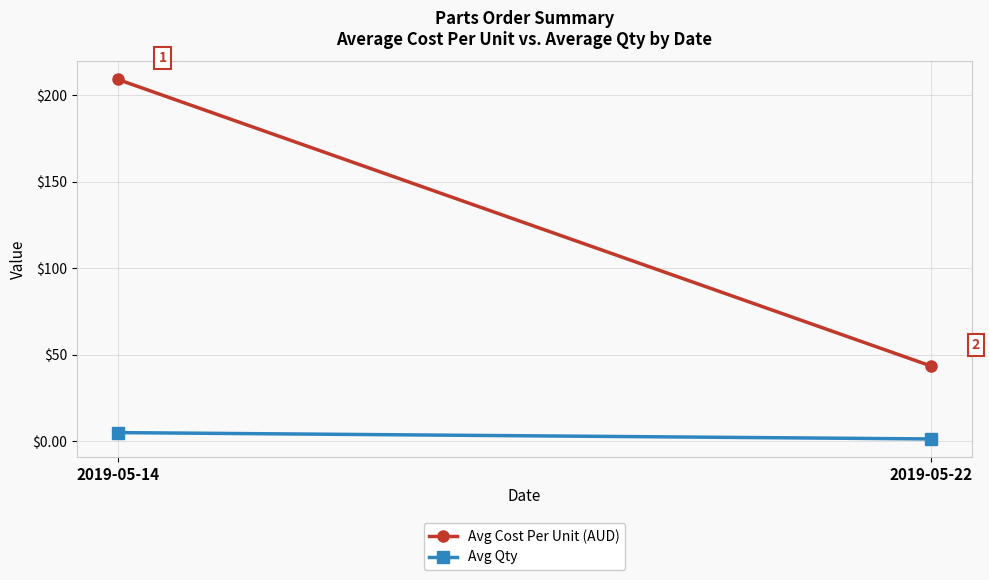

Count the number of data series in this chart.

2